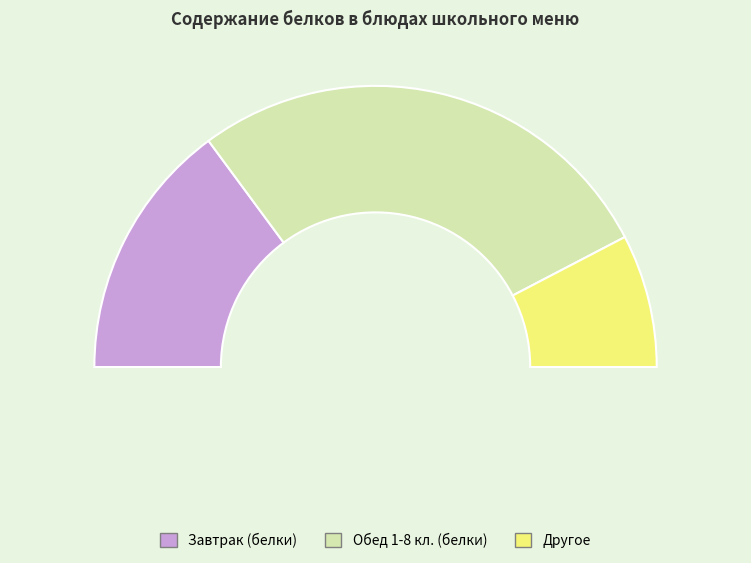

True or false: плов из свинины accounts for 26% of the total.

True